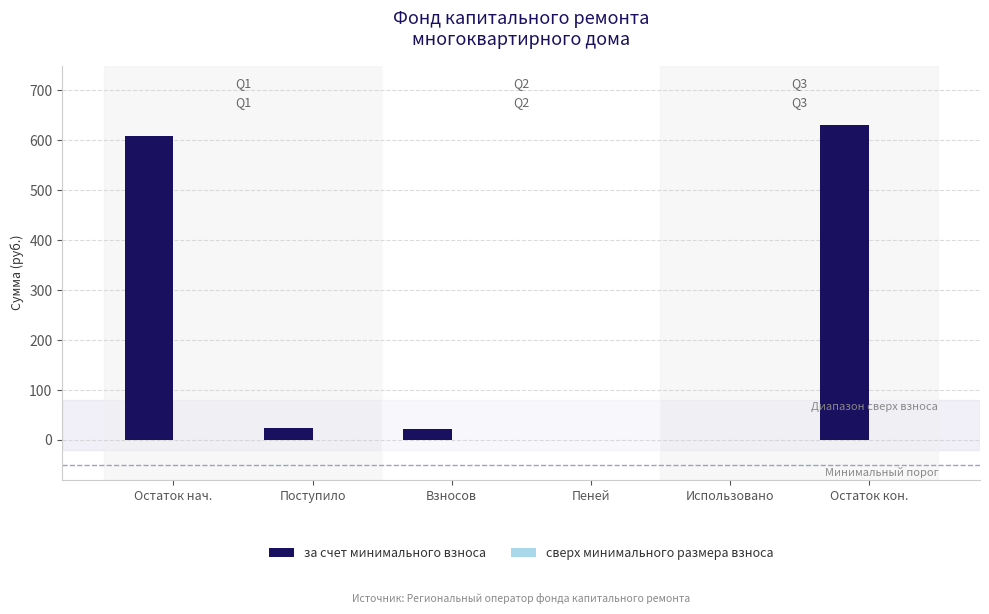

At which category does the chart reach its peak across all series?

Остаток кон.